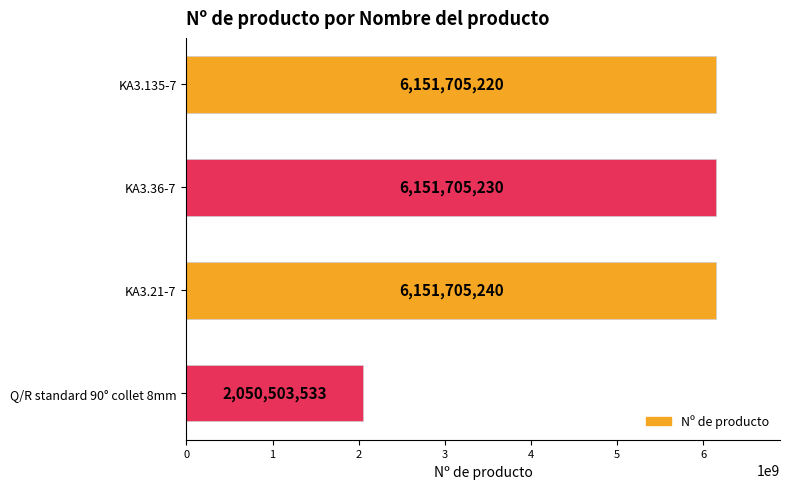

What is the difference between the maximum and minimum values?

4101201707